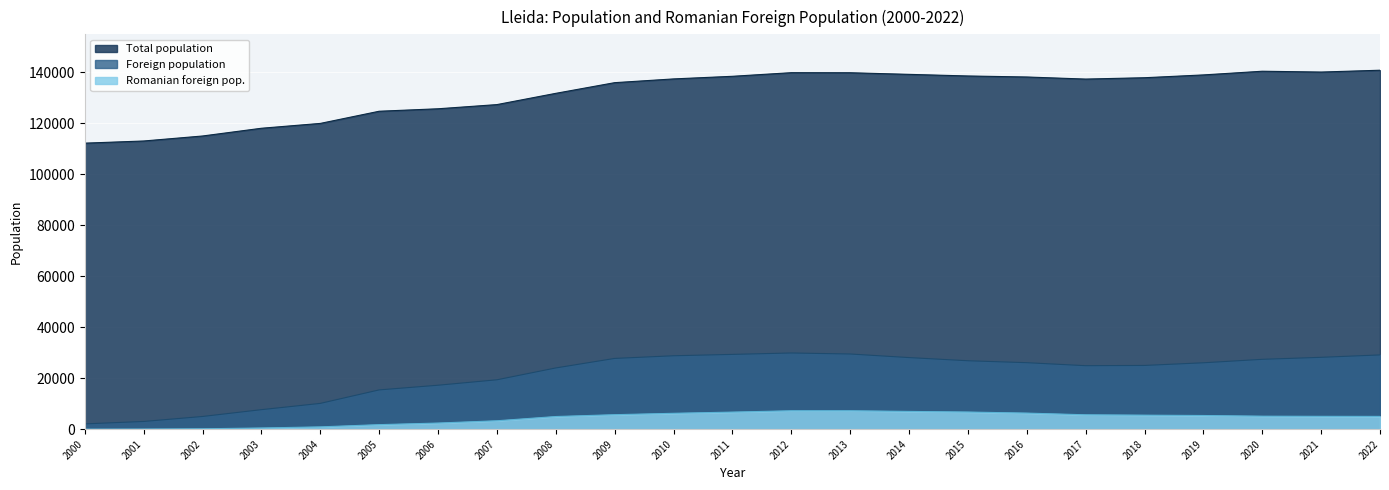

At which category does the chart reach its minimum across all series?

2000